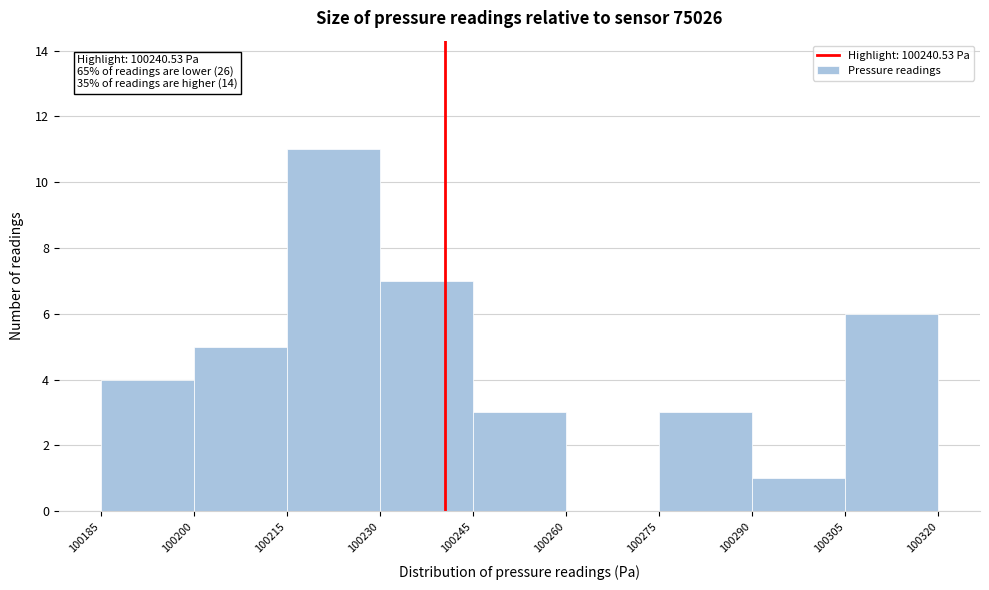

Which range on the x-axis has the tallest bar?

100215 to 100230